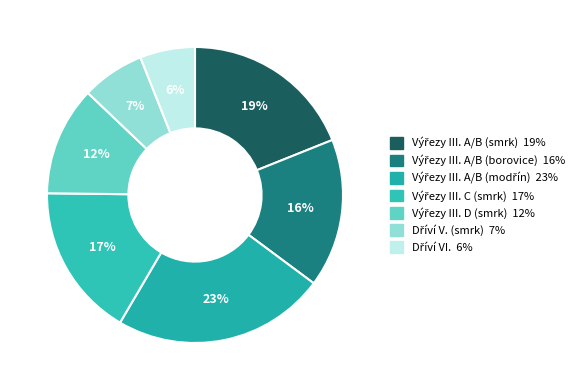

To the nearest percent, what is the difference between the Výřezy III. A/B (smrk) and Výřezy III. C (smrk) slice percentages?

2%